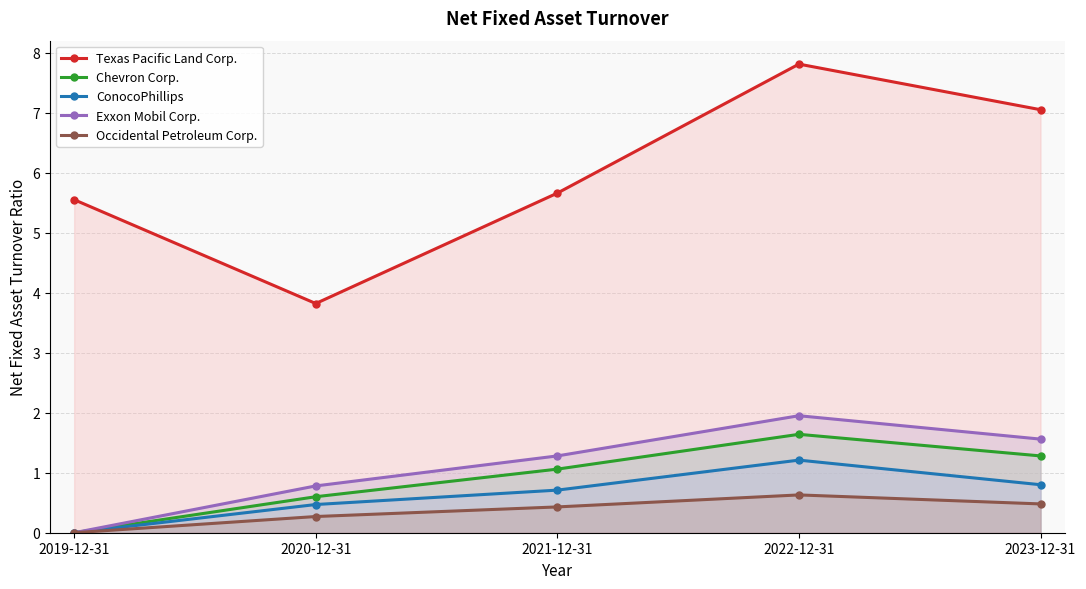

What is the greatest value displayed?

7.8